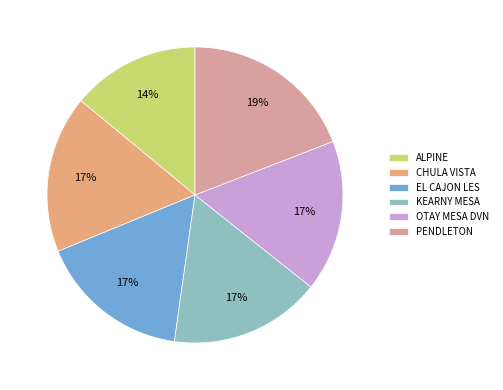

How many slices are in this pie chart?

6